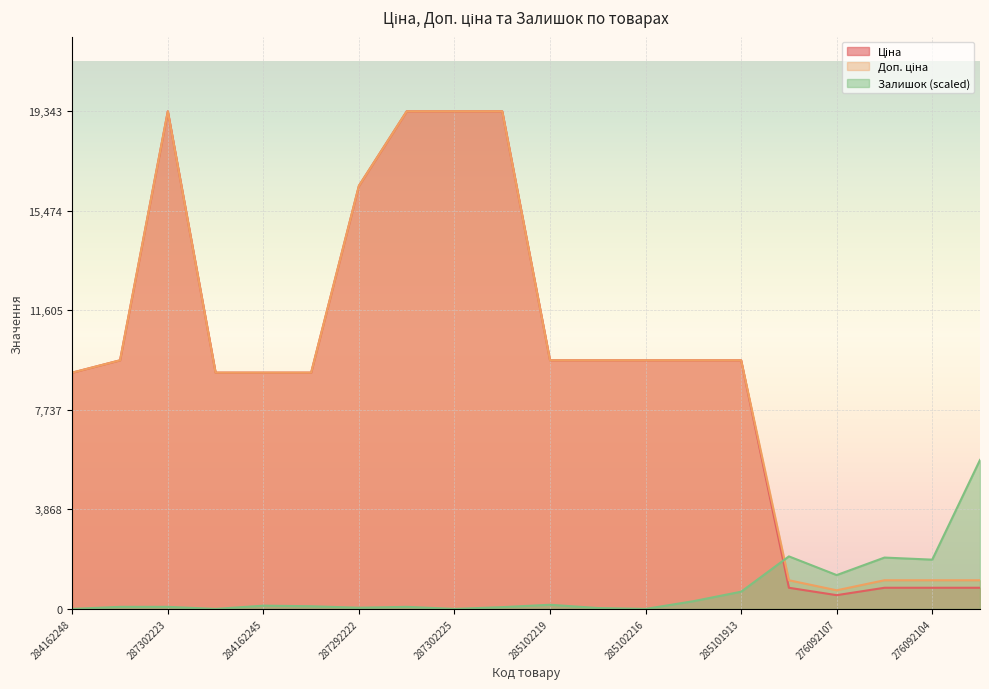

How many values in the Ціна series are below 9664?

9